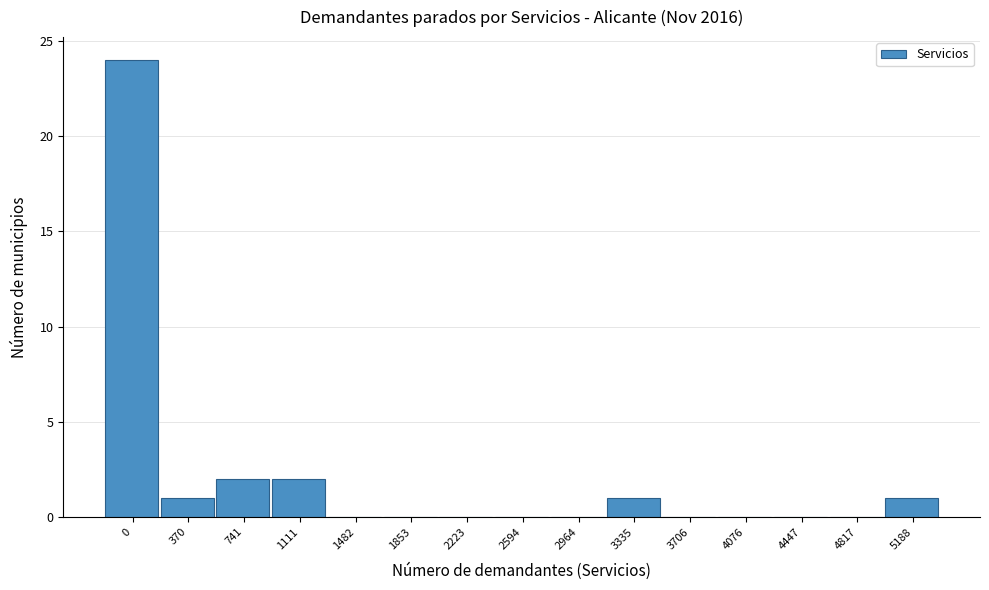

Reading left to right, extract all data points from this chart.

0=24	370=1	741=2	1111=2	1482=0	1853=0	2223=0	2594=0	2964=0	3335=1	3706=0	4076=0	4447=0	4817=0	5188=1